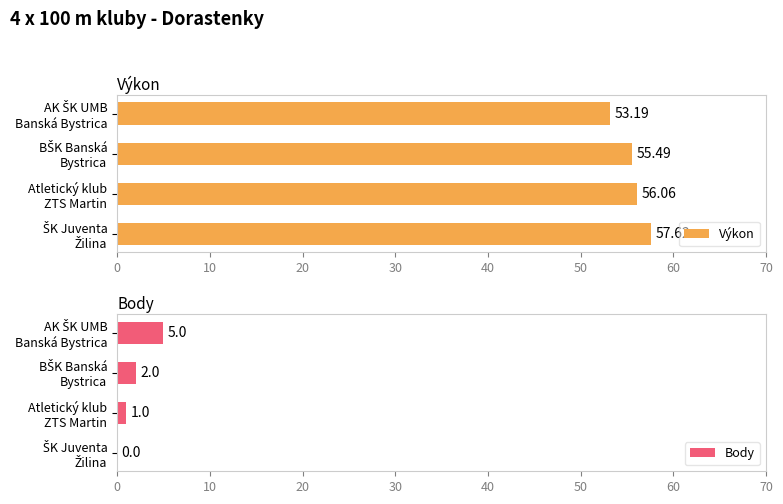

What is the greatest value displayed?

57.6